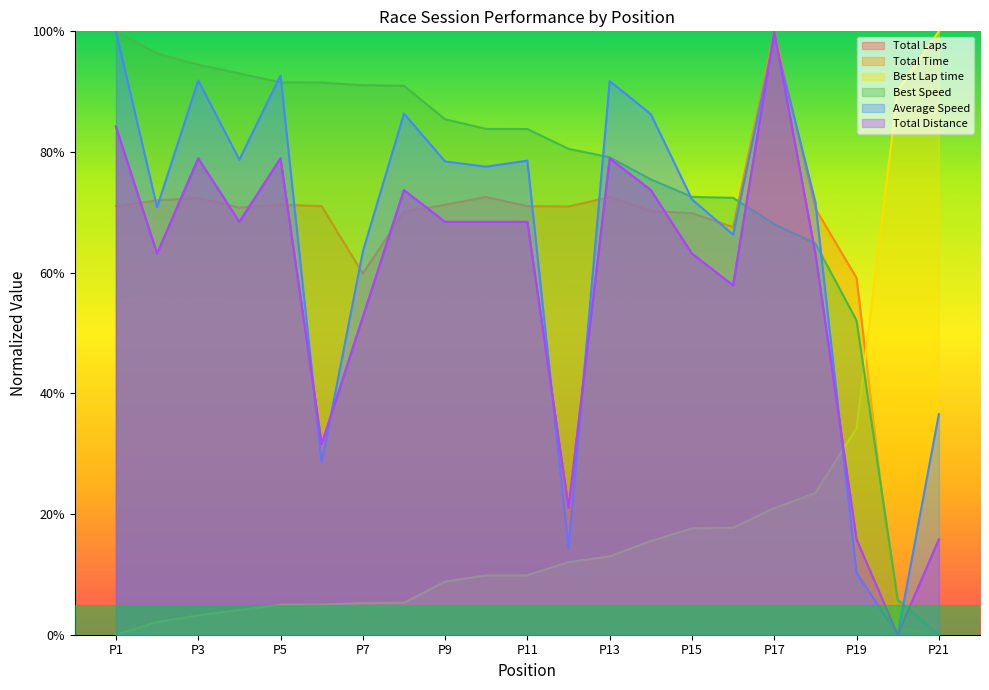

True or false: Best Lap time and Total Time intersect in this chart.

True